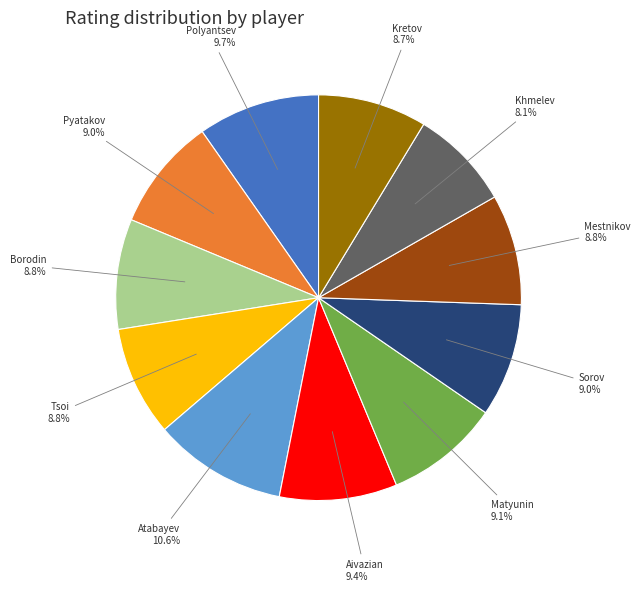

Does any single category account for the majority?

No